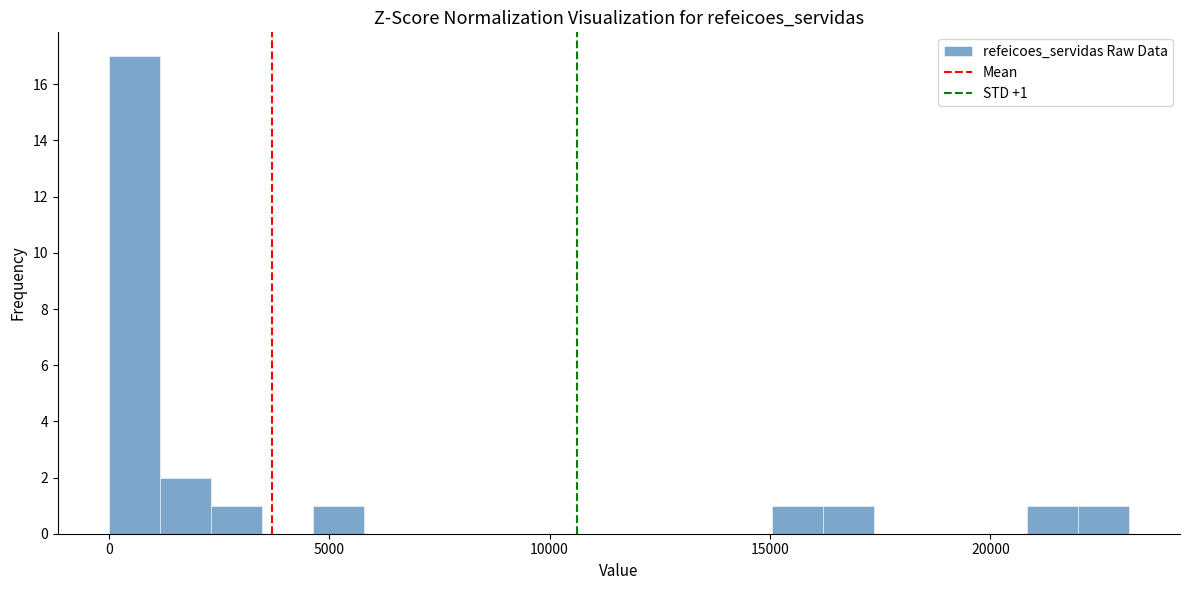

Around what value on the x-axis is the tallest bar? Give the approximate position of its centre, as read against the axis.

500